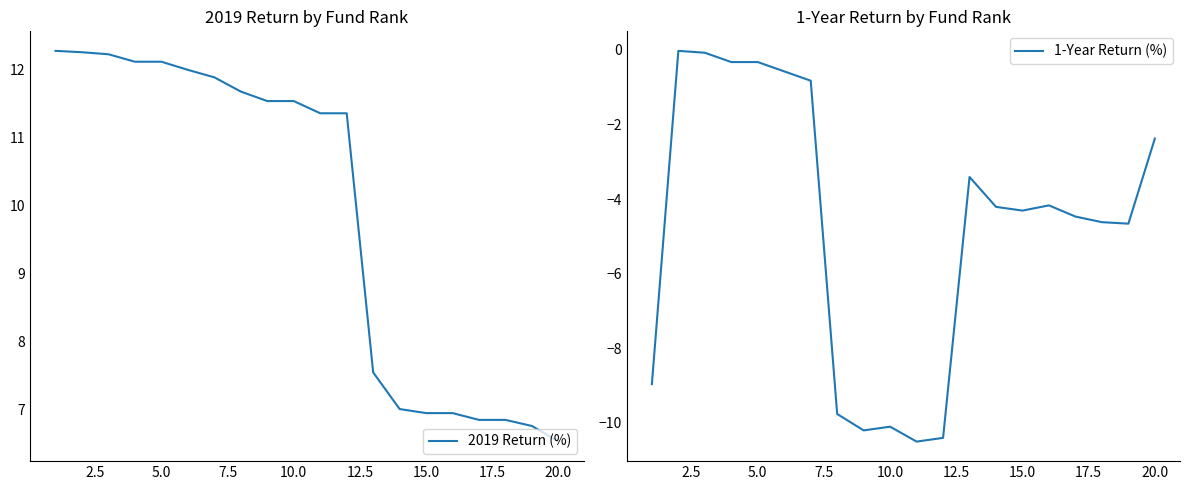

True or false: 2019 Return (%) and 1-Year Return (%) cross at least once.

False